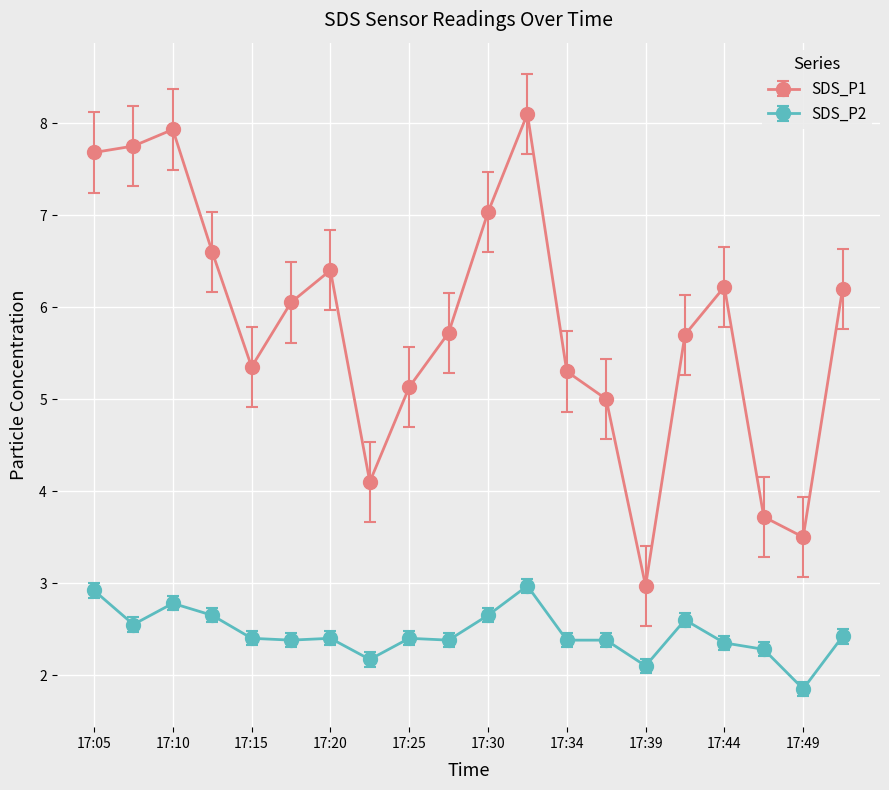

Count the number of categories in the chart.

20